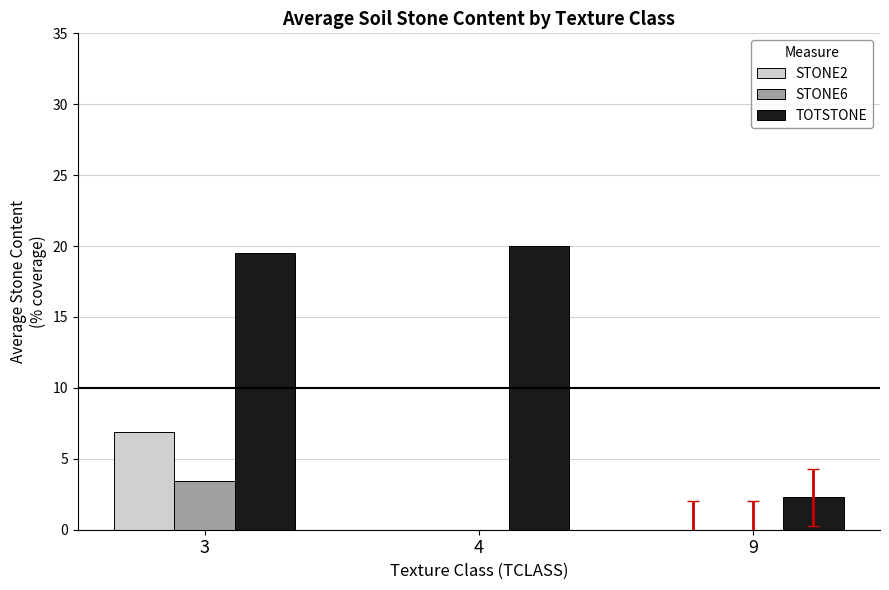

What is the sum of the STONE2 values at 4 and 3?

6.9